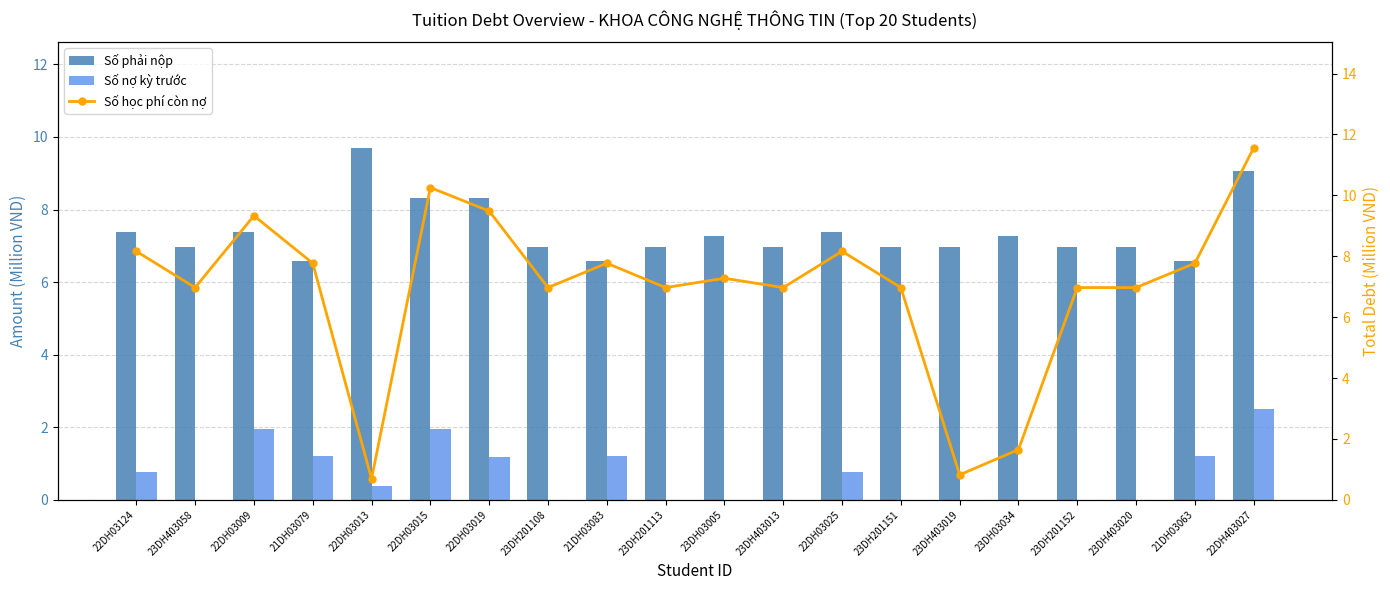

List the series in order of their peak value, lowest first.

Số nợ kỳ trước, Số phải nộp, Số học phí còn nợ